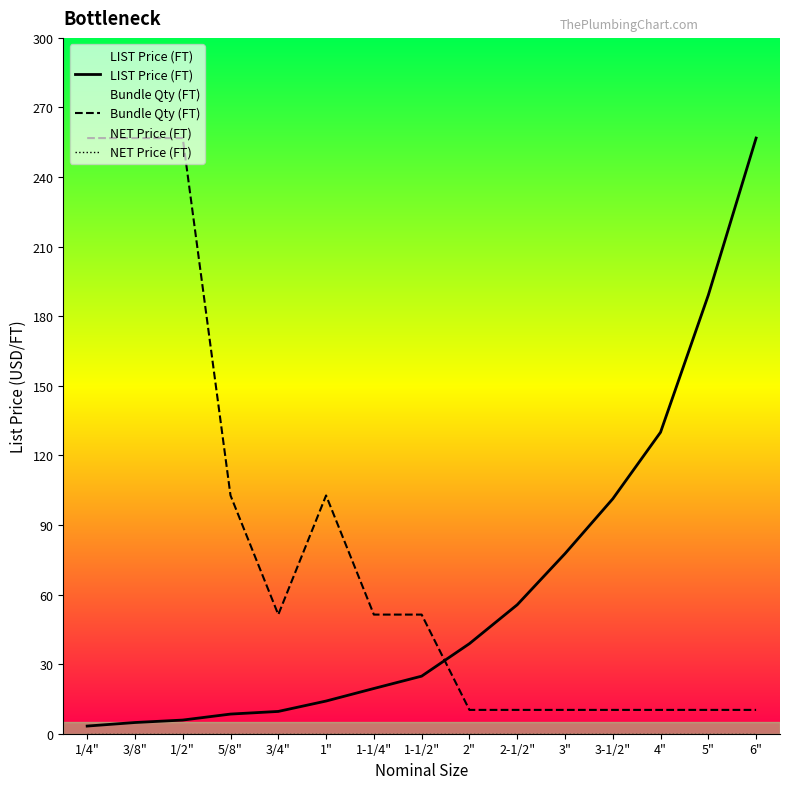

At which label is Bundle Qty (FT) closest to 133?

5/8"